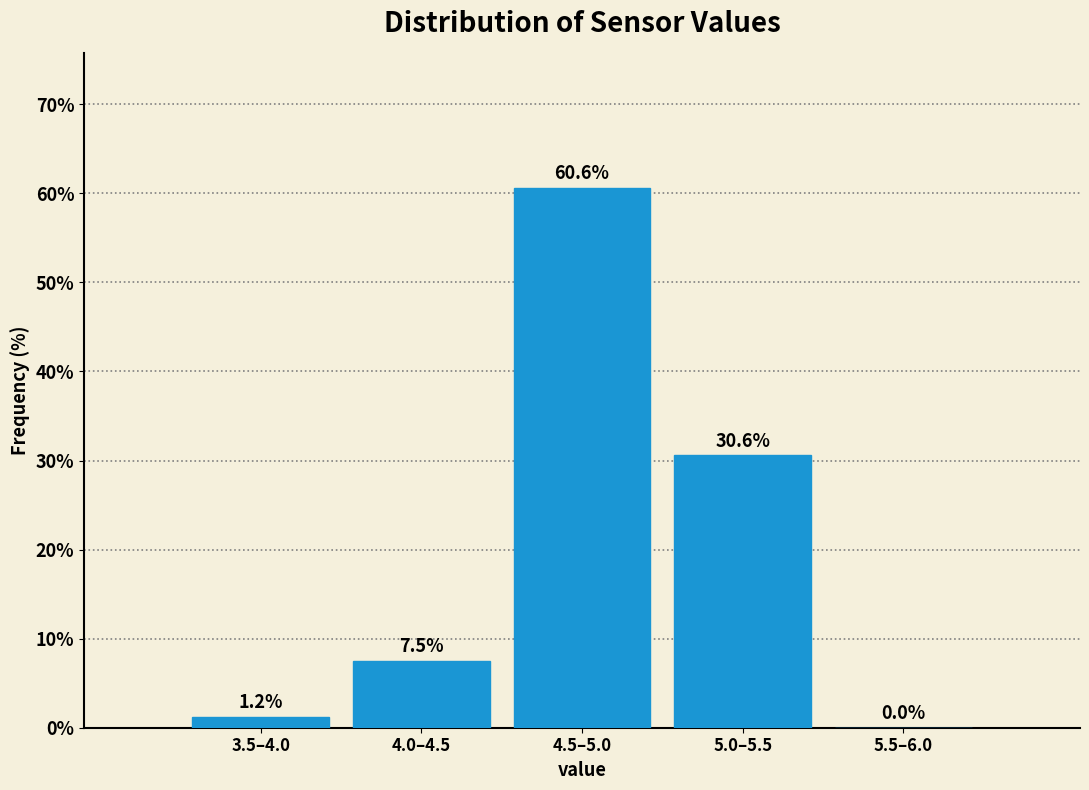

Is it true that the value at 4.0–4.5 is 7.5?

True